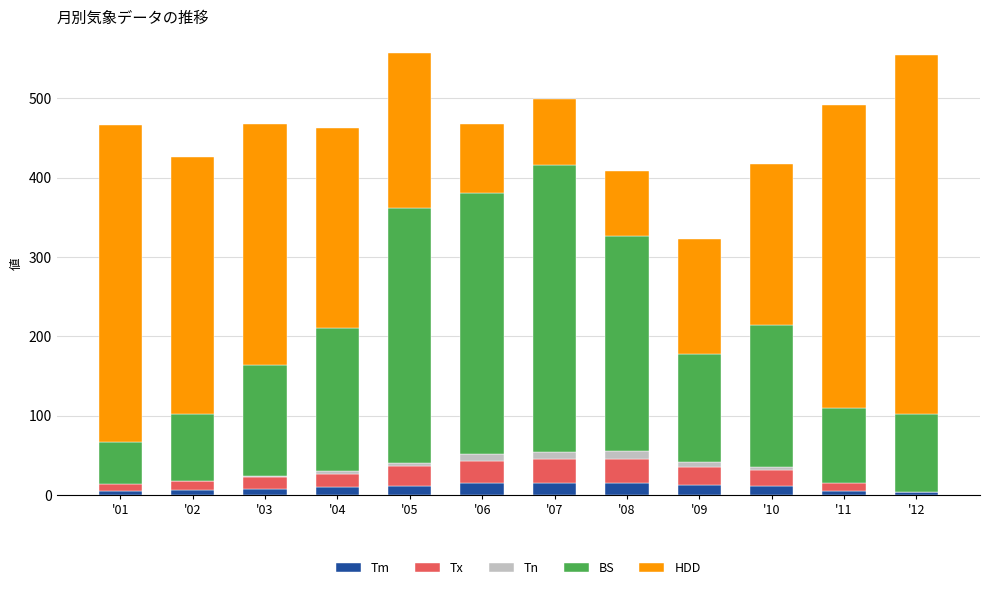

What is the approximate value of Tm at '01?

5.1